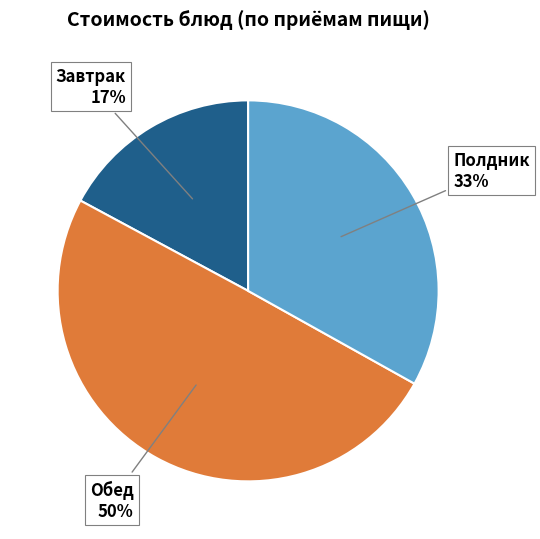

To the nearest percent, what is the average slice percentage?

33%